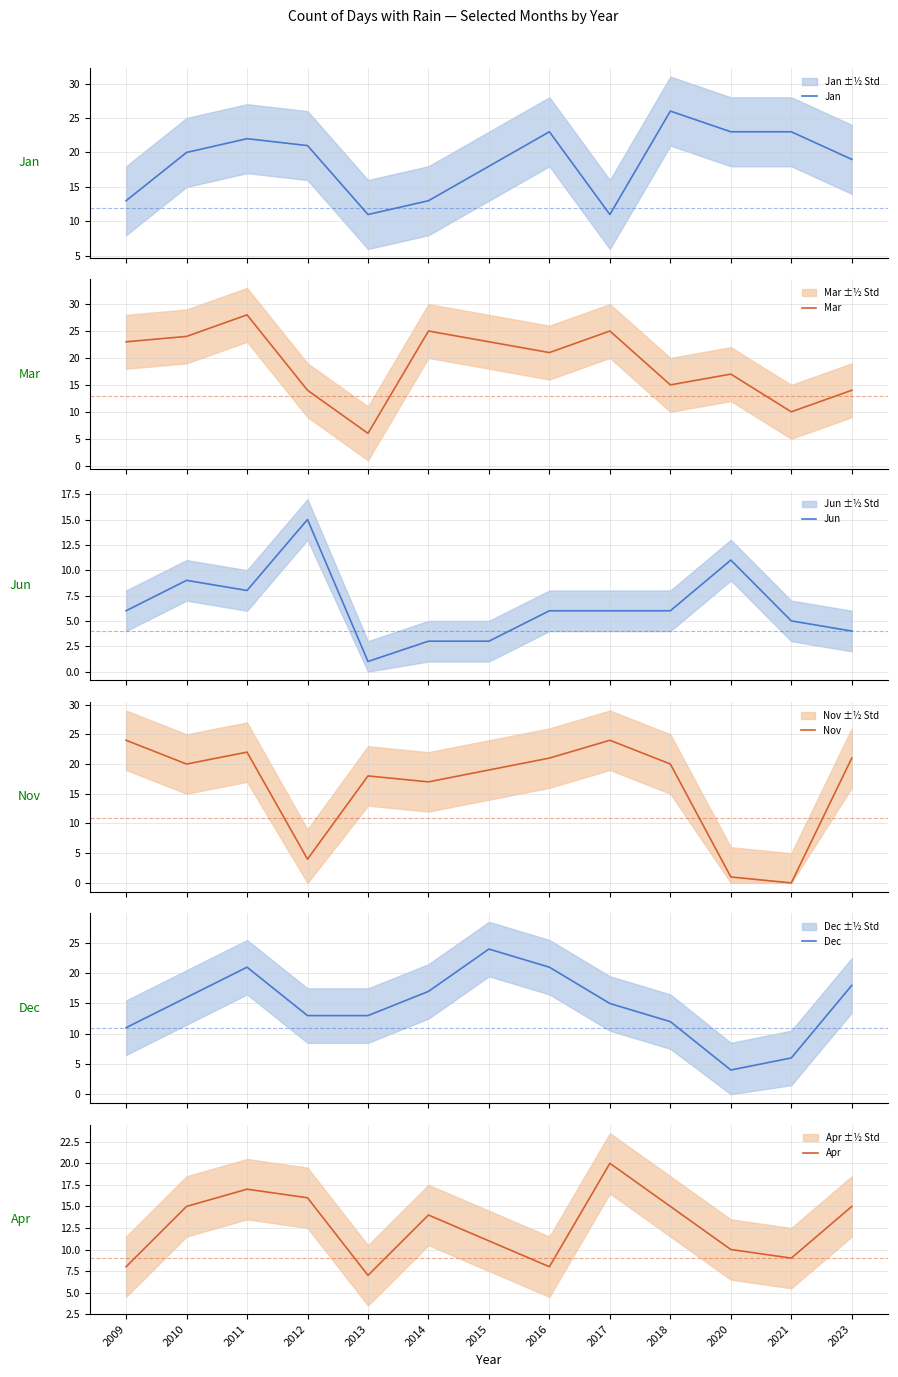

List the series in order of their peak value, lowest first.

Jun, Apr, Nov, Dec, Jan, Mar